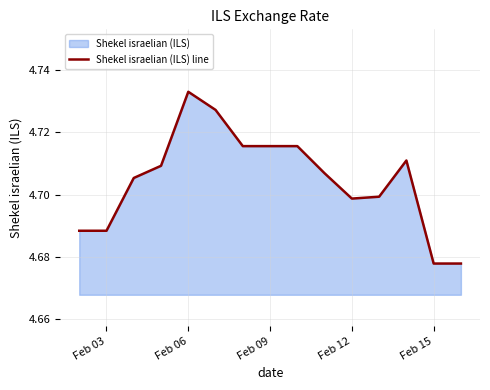

What is the ratio of the value at Feb 03 to the value at Feb 06?

1.0